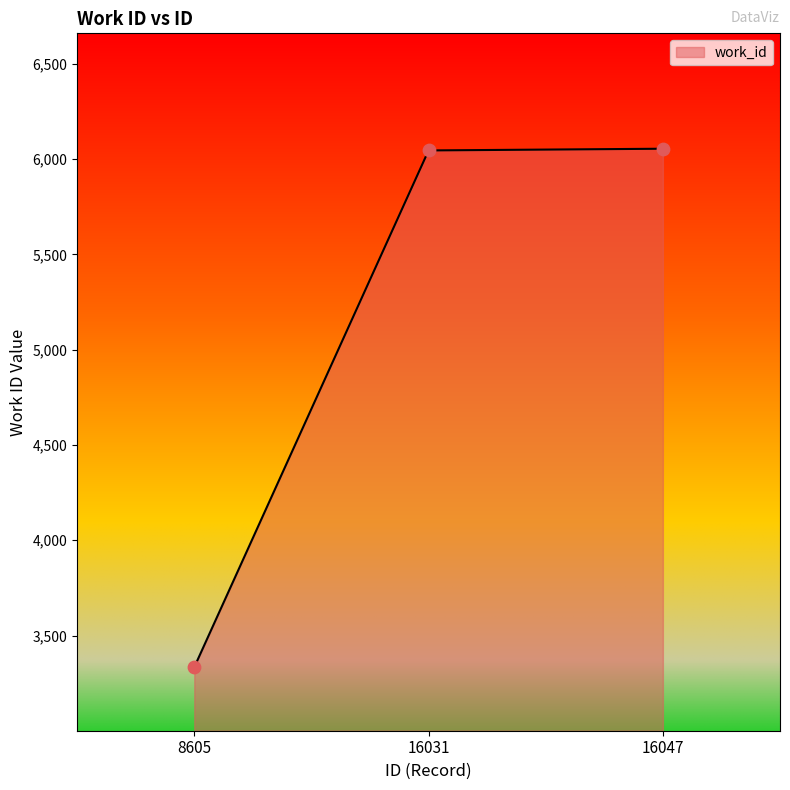

What is the ratio of the value at 16047 to the value at 16031?

1.0